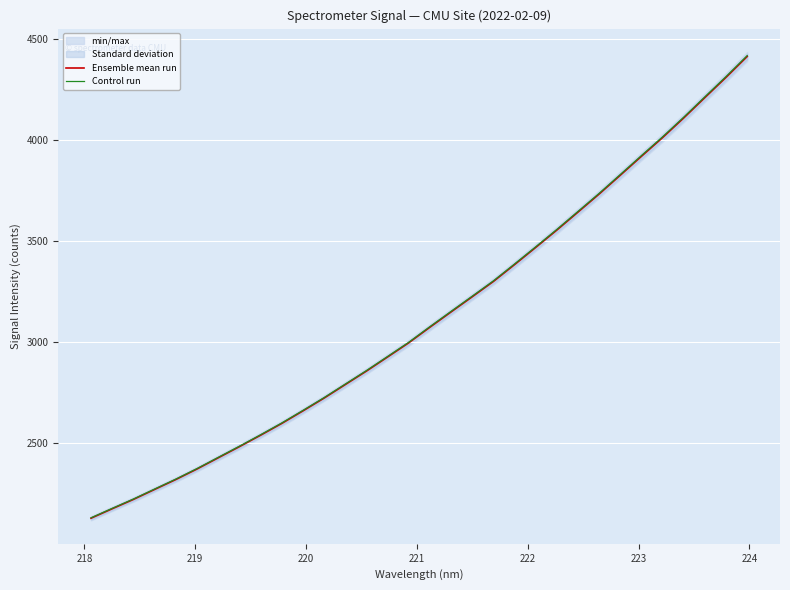

What is the lowest value of the Control run series?

2132.2